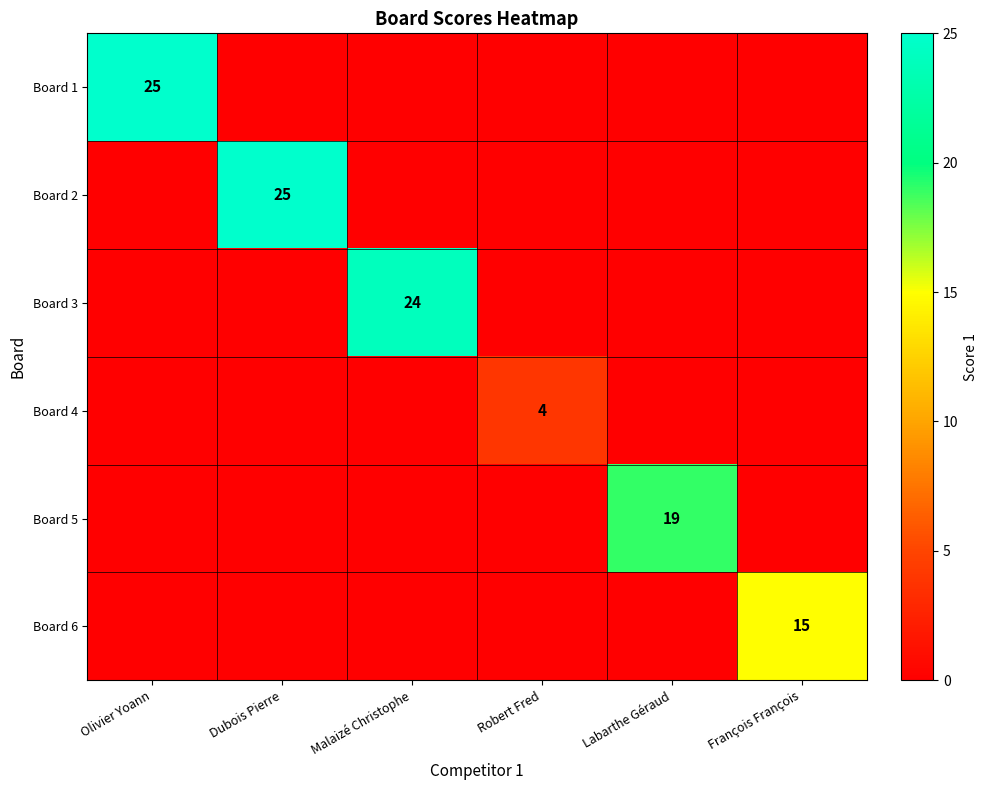

At how many categories does at least one series exceed 2?

6